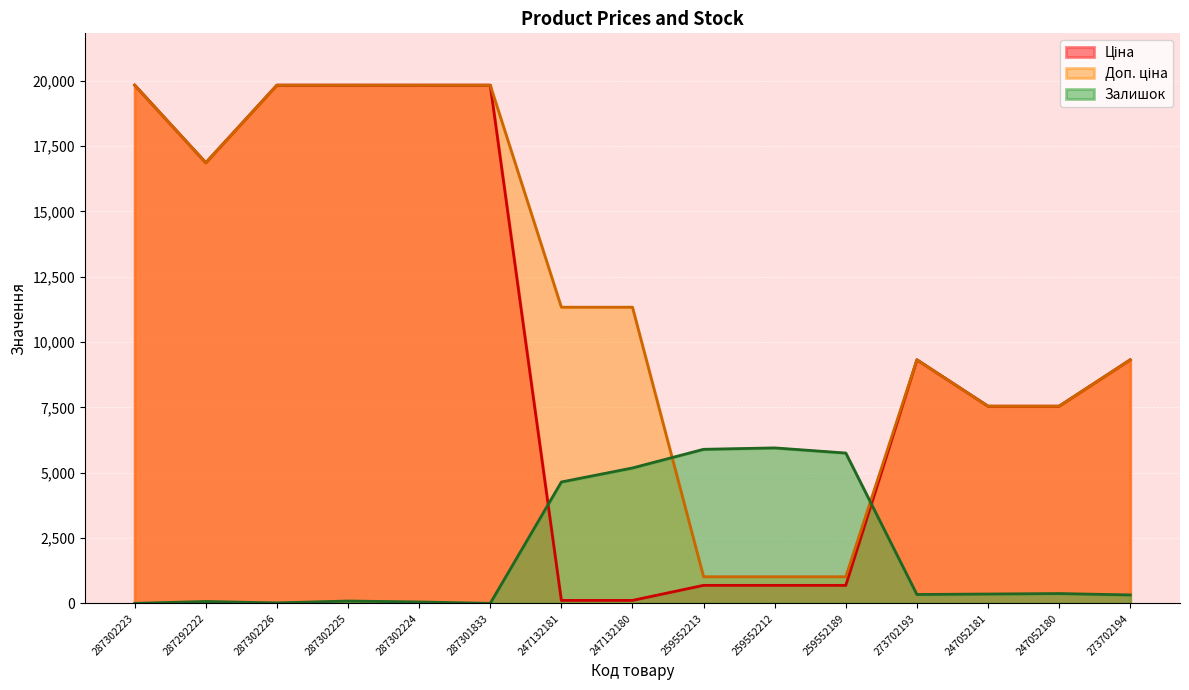

What is the minimum value for Ціна?

113.3